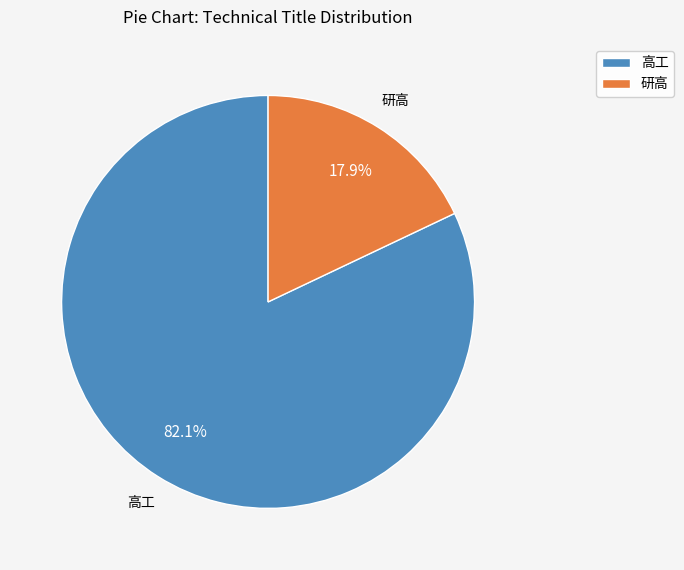

To the nearest percent, what percentage of the pie is 高工?

82%